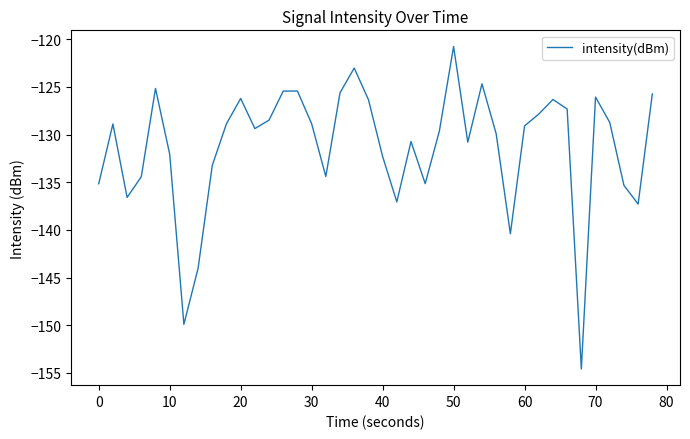

What is the difference between the maximum and minimum values?

33.8